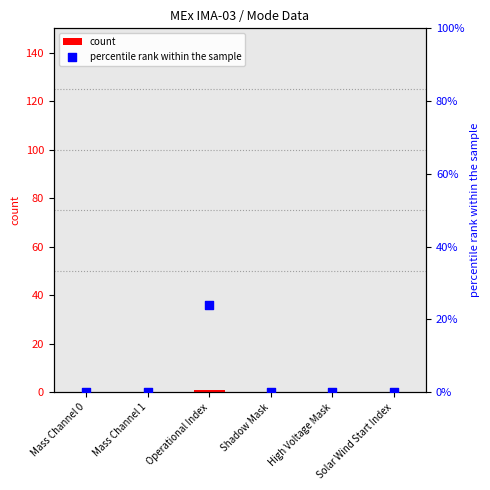

Is the value of percentile rank within the sample at Operational Index greater than the value of count at Solar Wind Start Index?

Yes